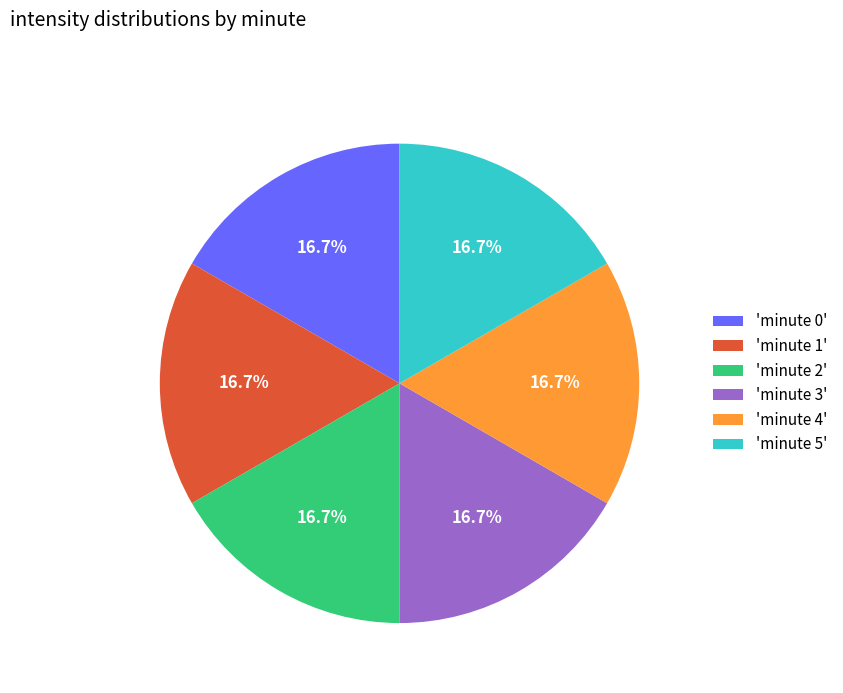

Approximately how many times larger is the value at 'minute 3' compared to 'minute 0'?

1.0